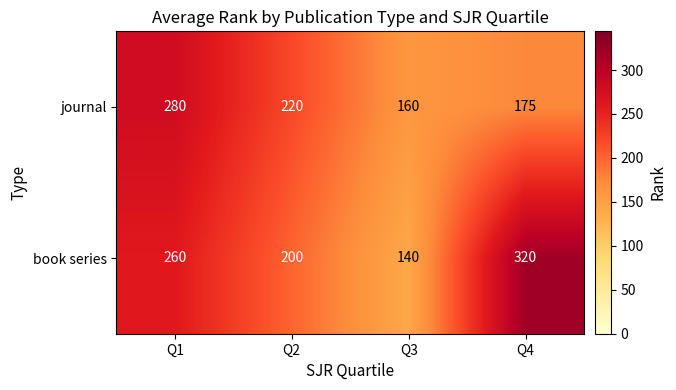

How many values in the book series series are below 260?

2